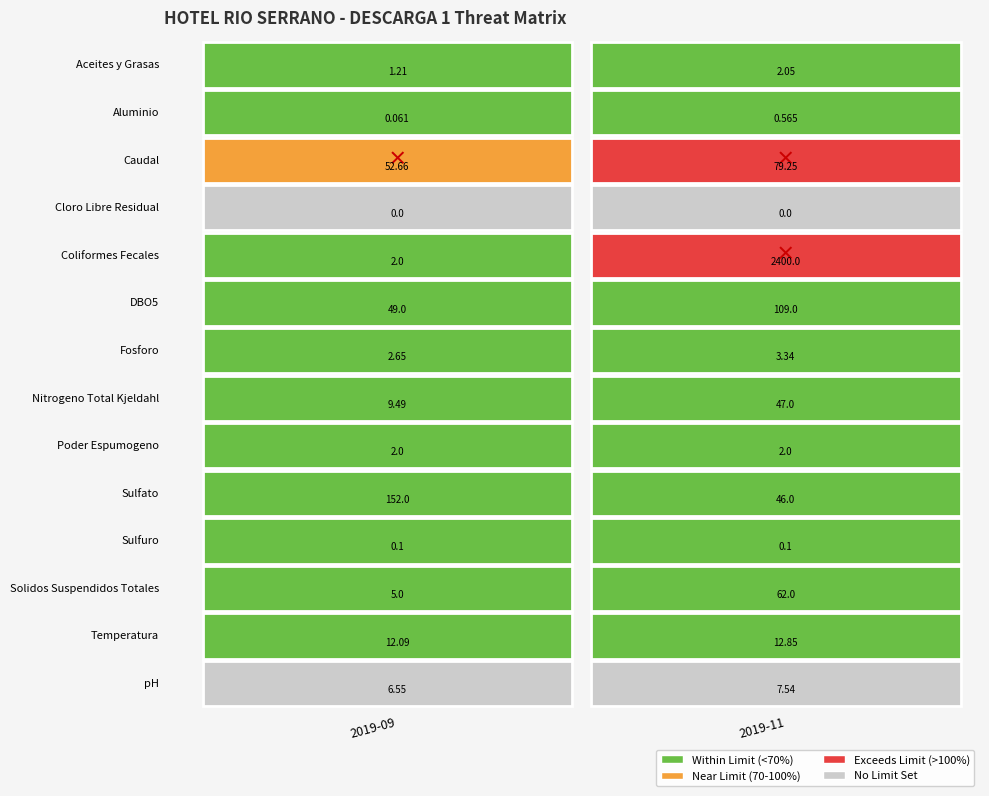

At which label does Nitrogeno Total Kjeldahl reach its peak?

2019-11